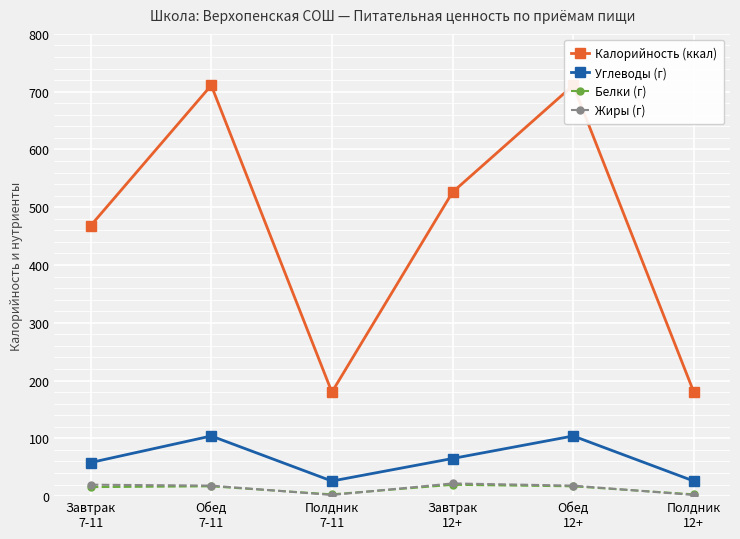

At how many categories does at least one series exceed 114?

6